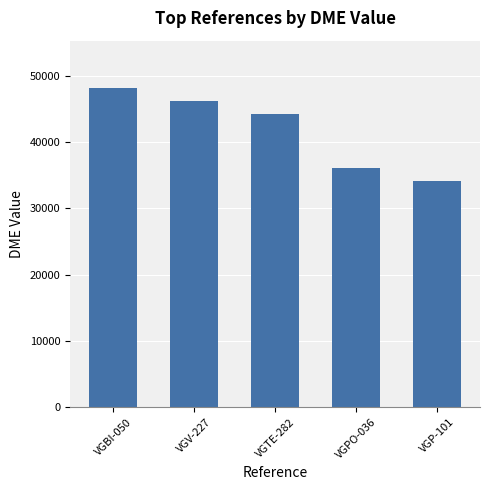

What is the change in value from VGPO-036 to VGP-101?

-1882